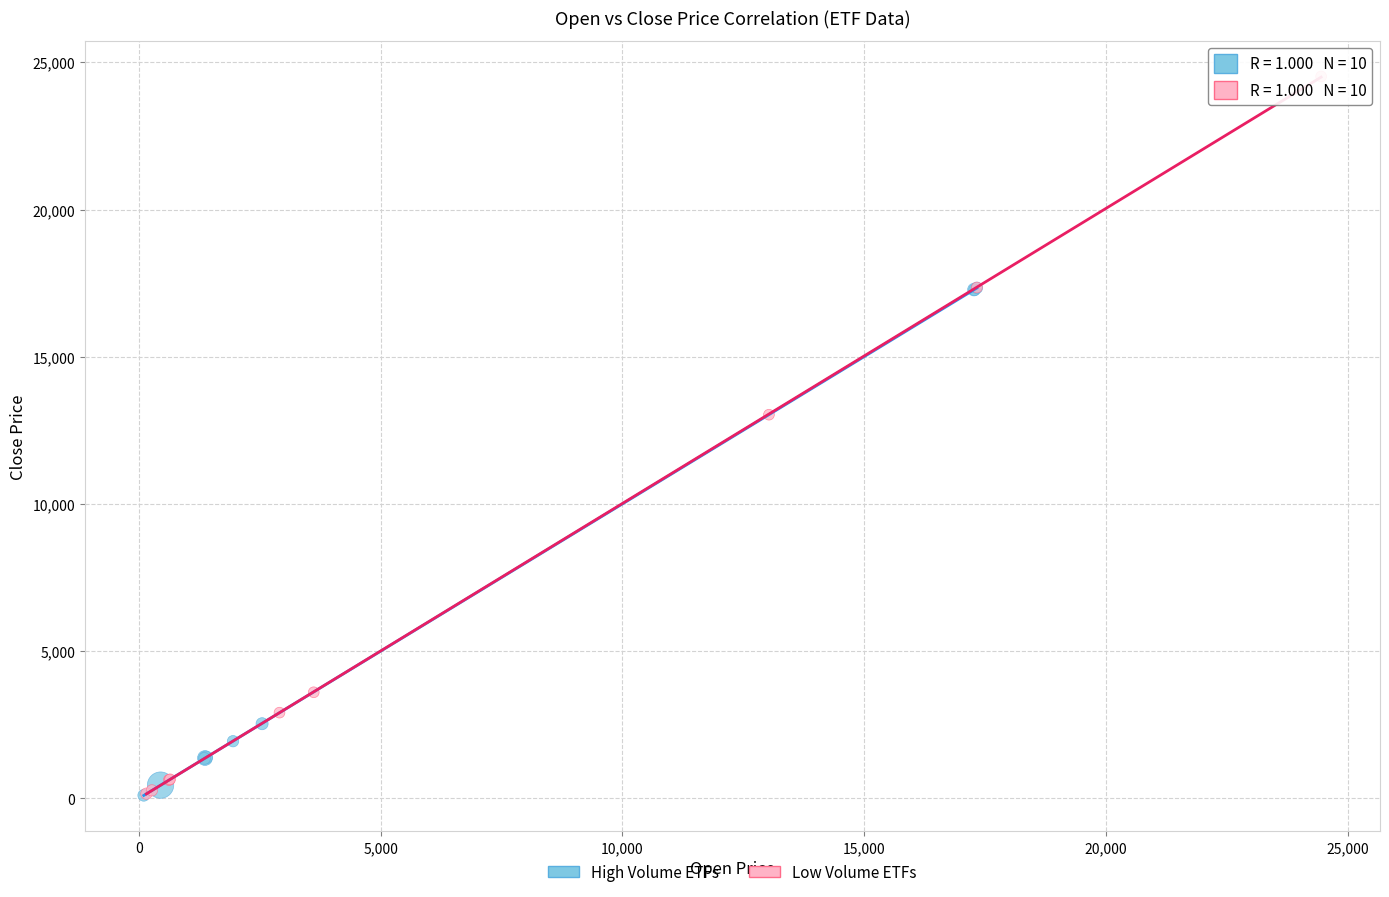

Which series has the widest spread of Y values?

Low Volume ETFs